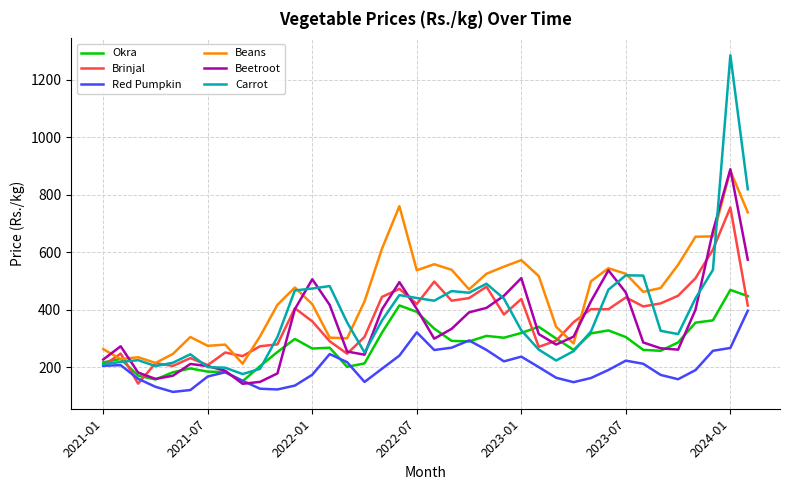

Which series has the widest spread of values?

Carrot